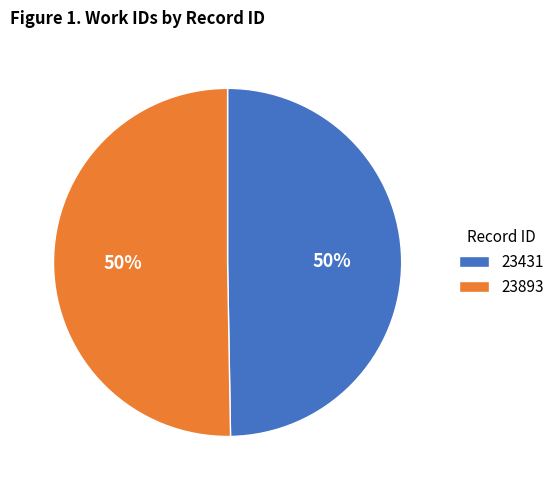

How many segments does this pie chart have?

2